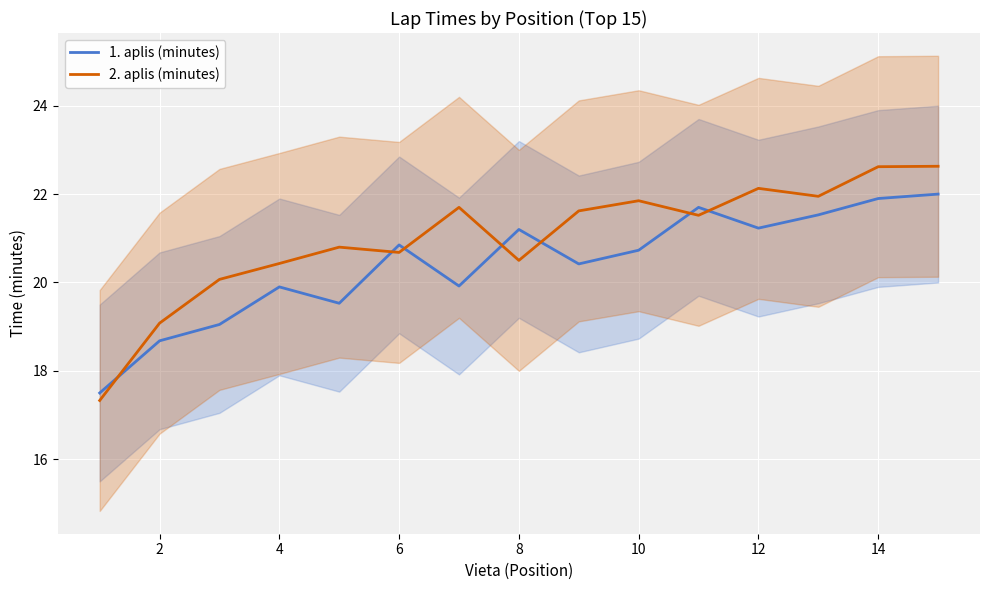

What is the minimum value for 1. aplis (minutes)?

17.5